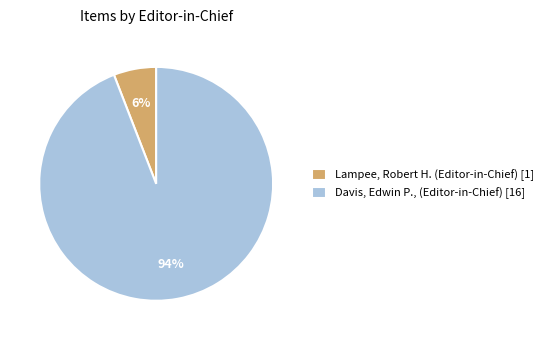

Combined, do Davis, Edwin P., (Editor-in-Chief) [16] and Lampee, Robert H. (Editor-in-Chief) [1] account for over 50%?

Yes